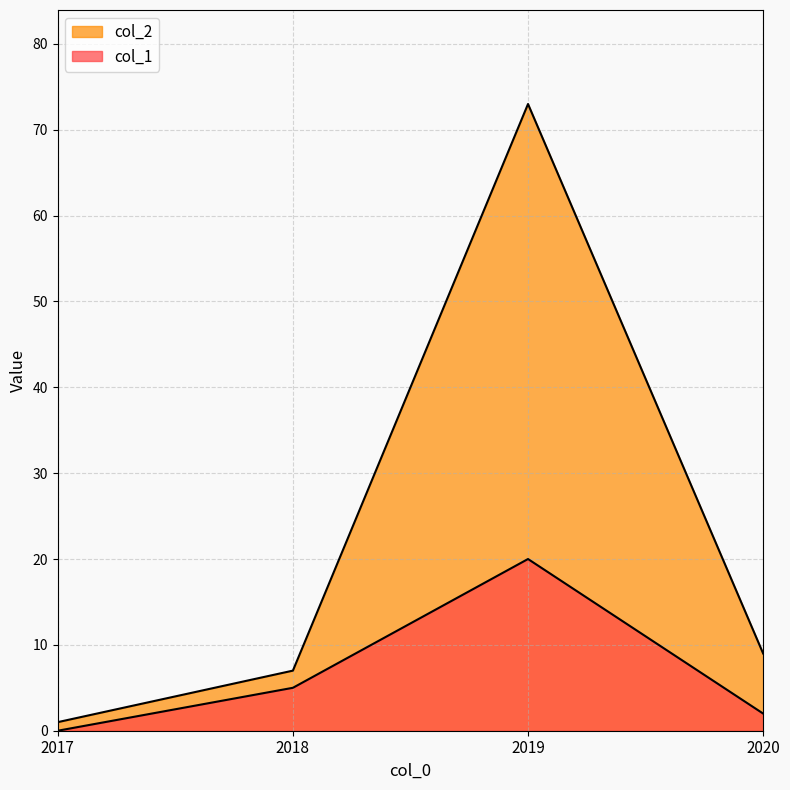

List the series in order of their peak value, lowest first.

col_1, col_2